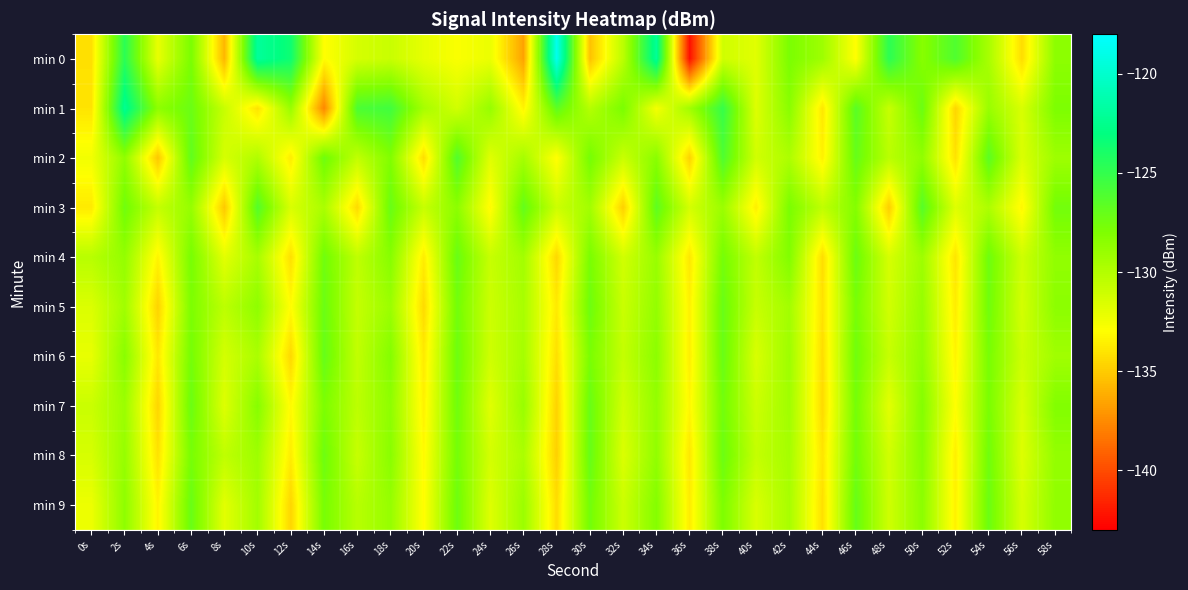

Rank the series at 10s from highest to lowest value.

min 0, min 3, min 7, min 5, min 8, min 9, min 4, min 6, min 2, min 1